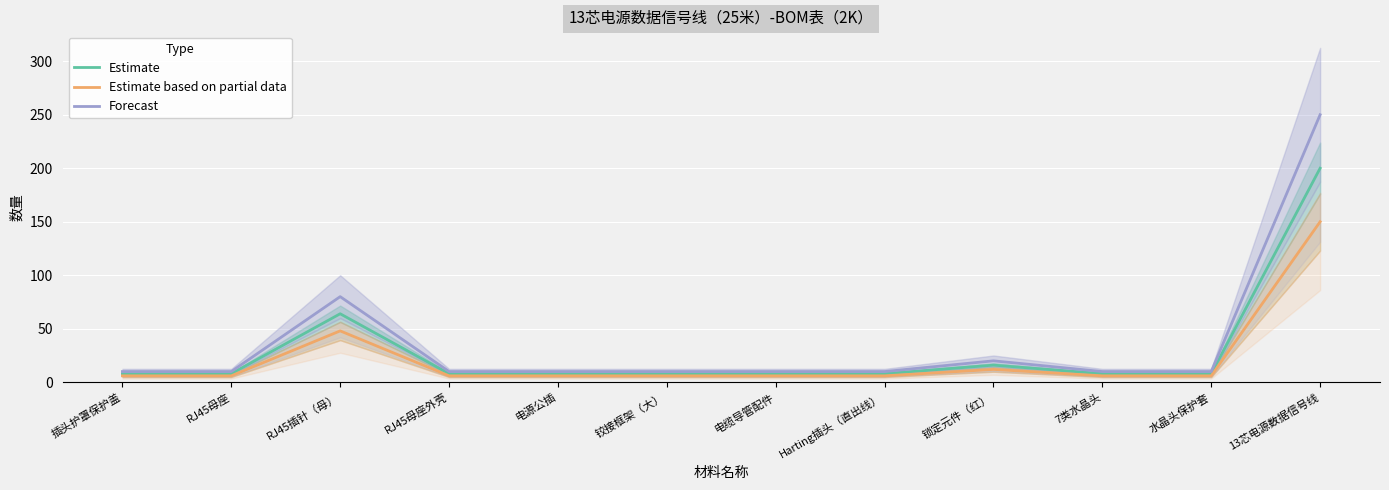

At which label does Estimate reach its minimum?

插头护罩保护盖